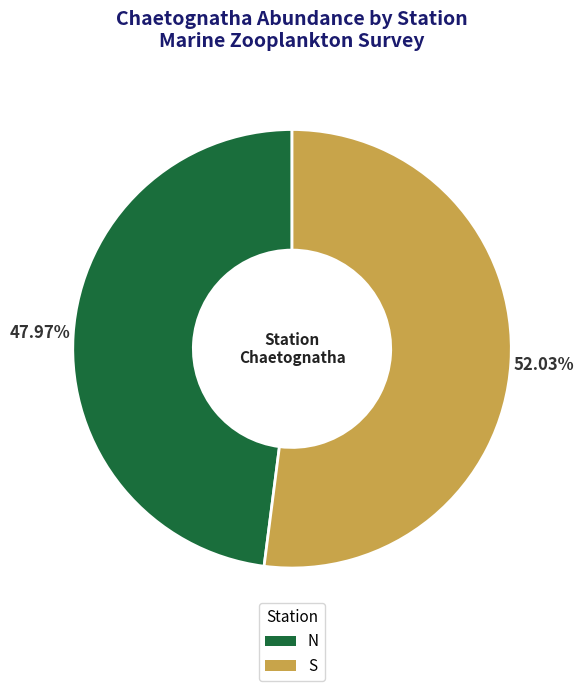

Rank the categories by value from lowest to highest.

N, S